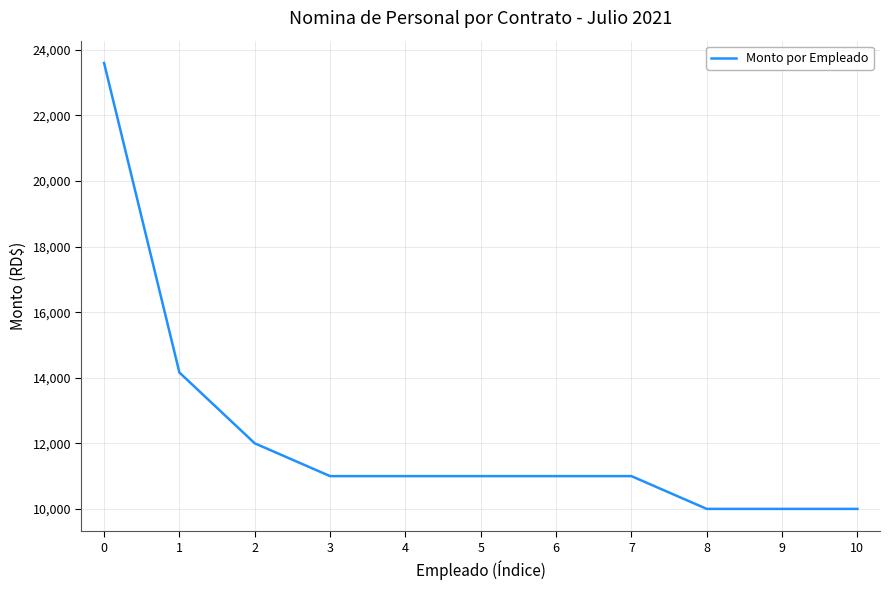

Reading right to left, list all the values displayed in this chart.

10=10000	9=10000	8=10000	7=11000	6=11000	5=11000	4=11000	3=11000	2=12000	1=14160	0=23600